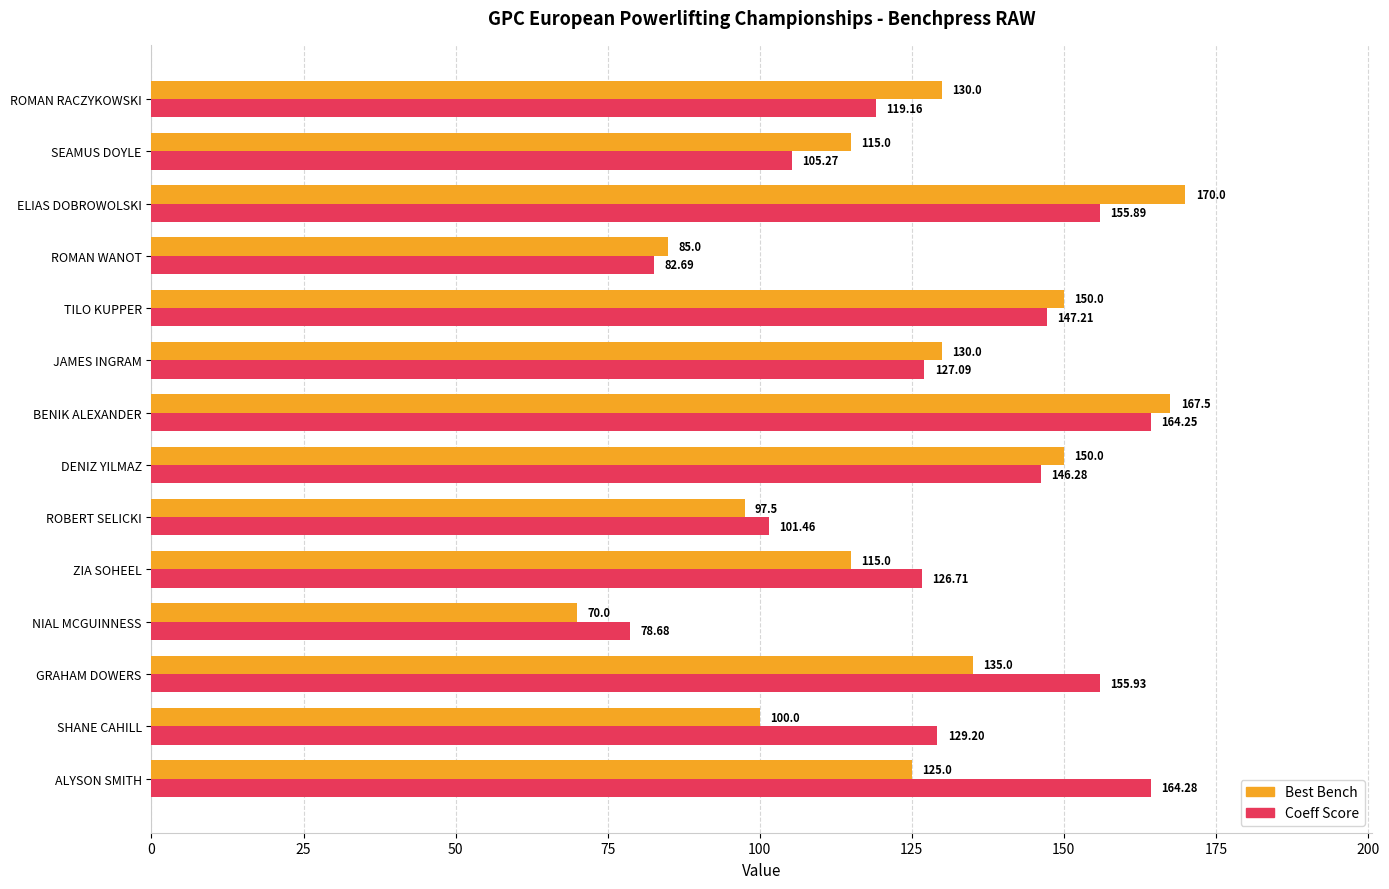

What is the minimum value shown in the chart?

70.0